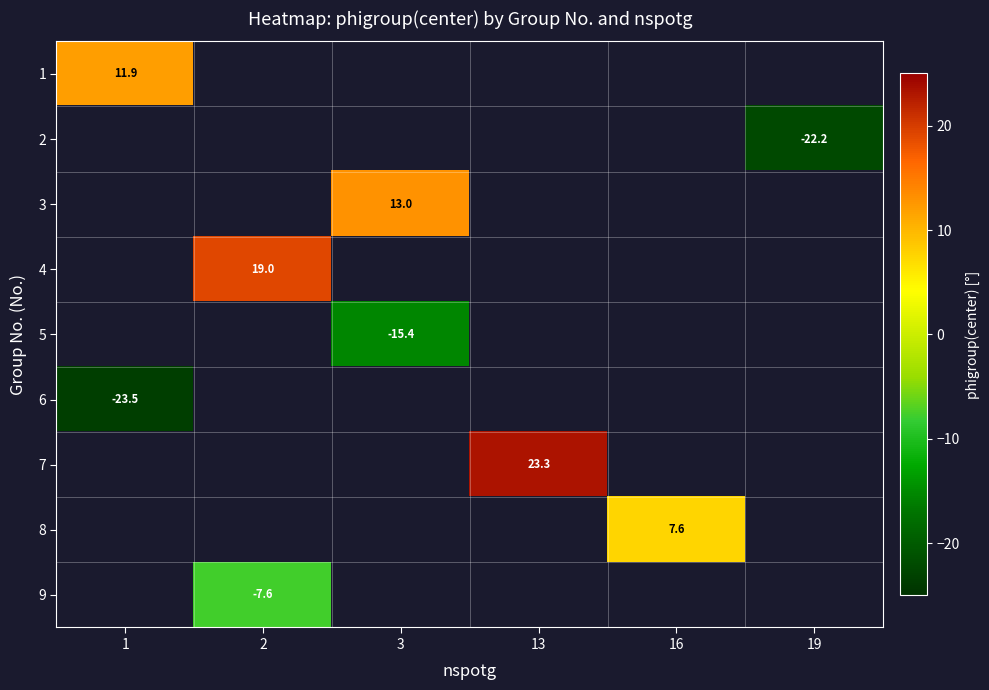

Which category has the lowest value in the 2 series?

1